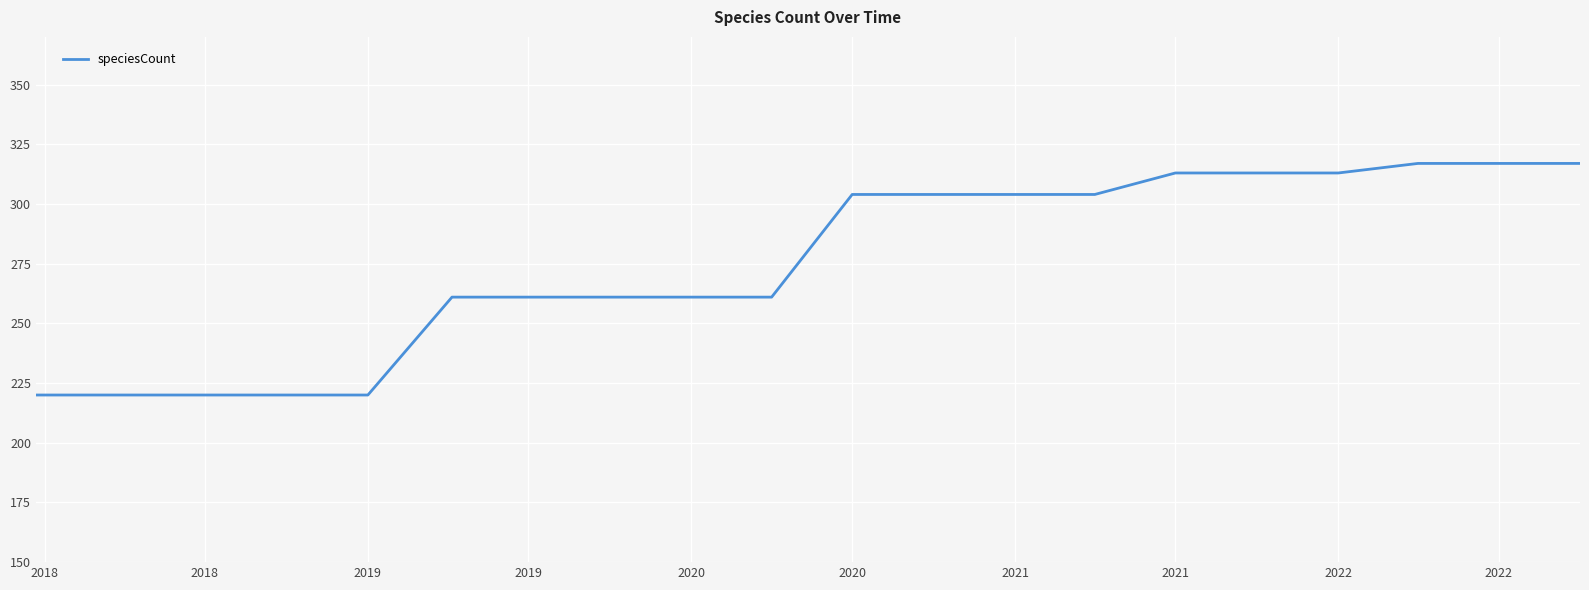

What is the difference between the maximum and minimum values?

97